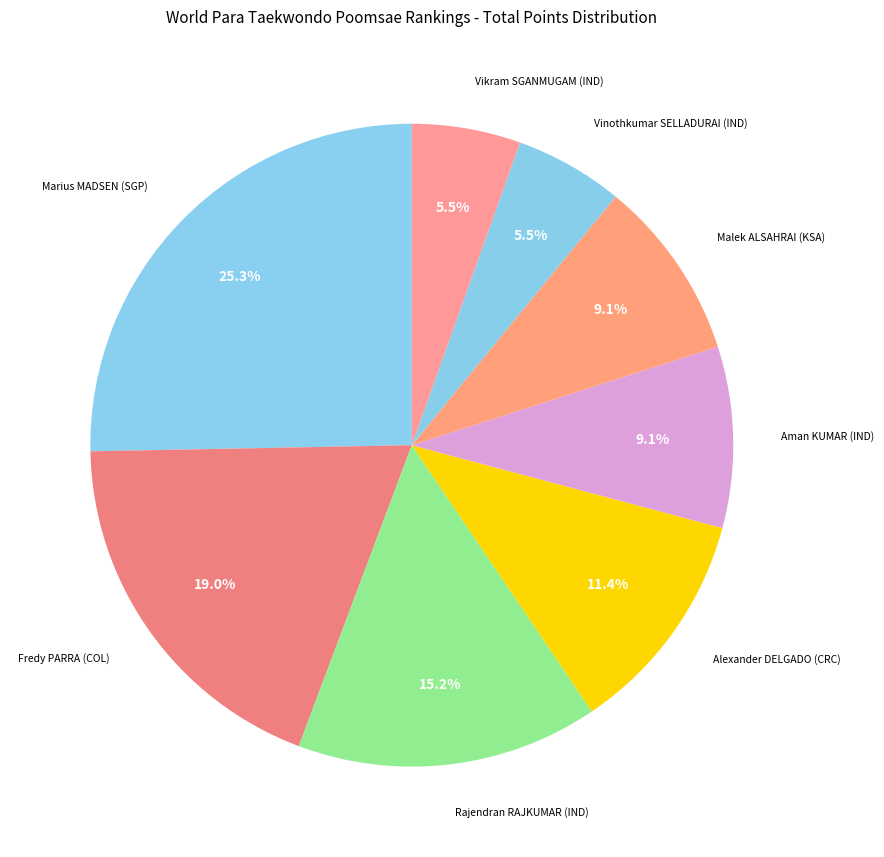

Count the number of slices in the pie.

8